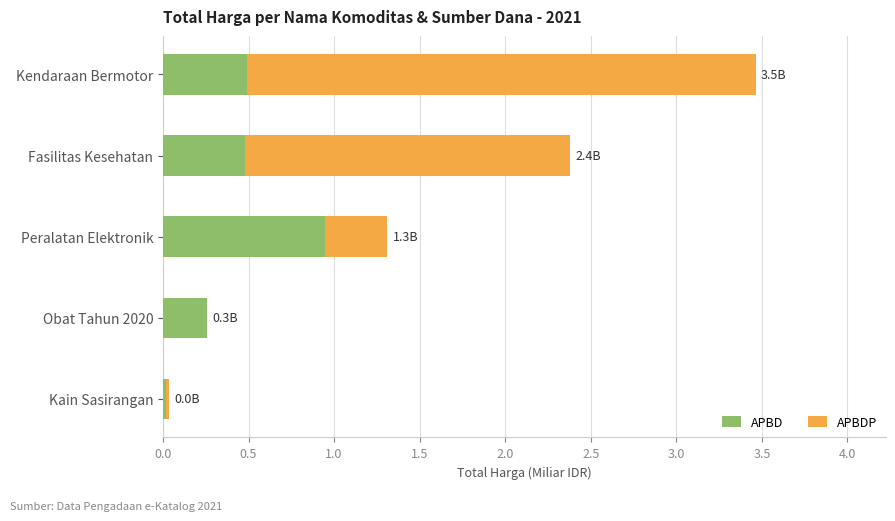

The APBD series shows 0.3 at Kendaraan Bermotor. True or false?

False